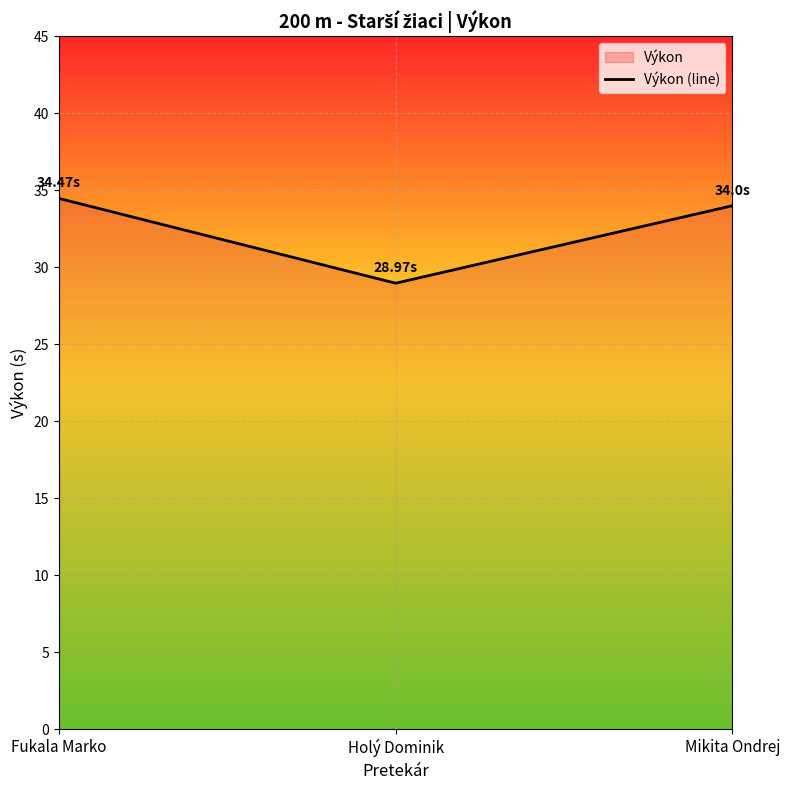

Where does the data first go above 34?

Fukala Marko